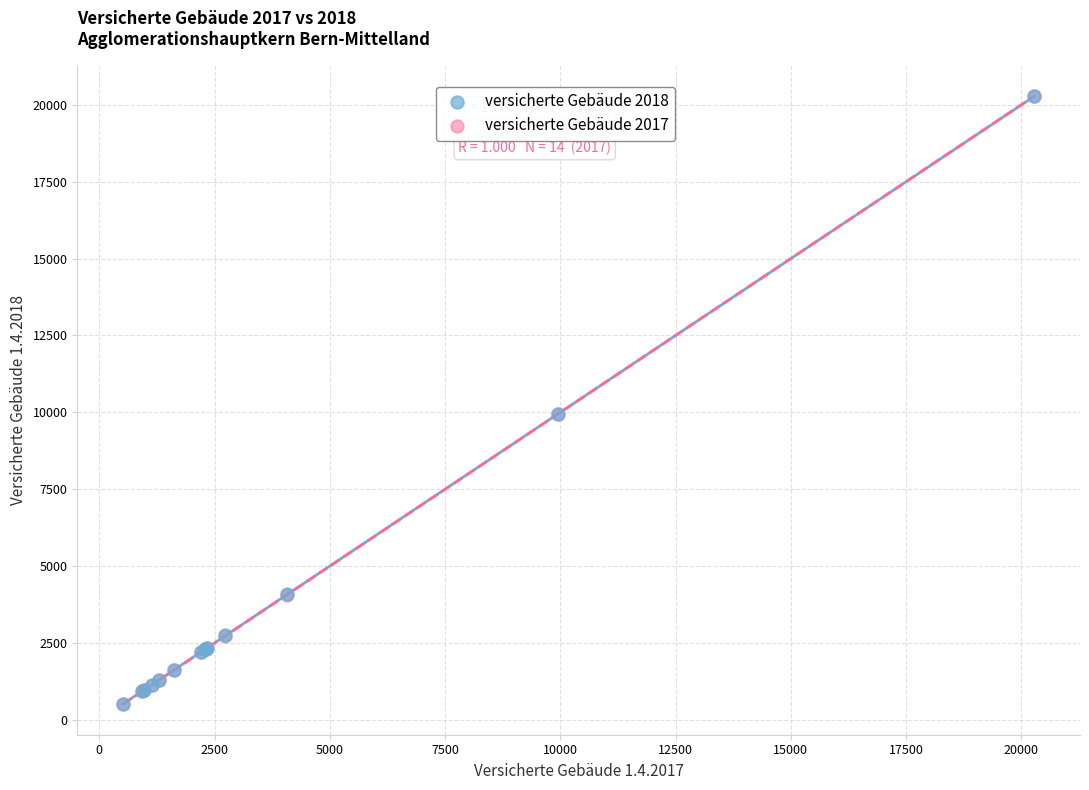

Which series has the widest spread of Y values?

versicherte Gebäude 2017